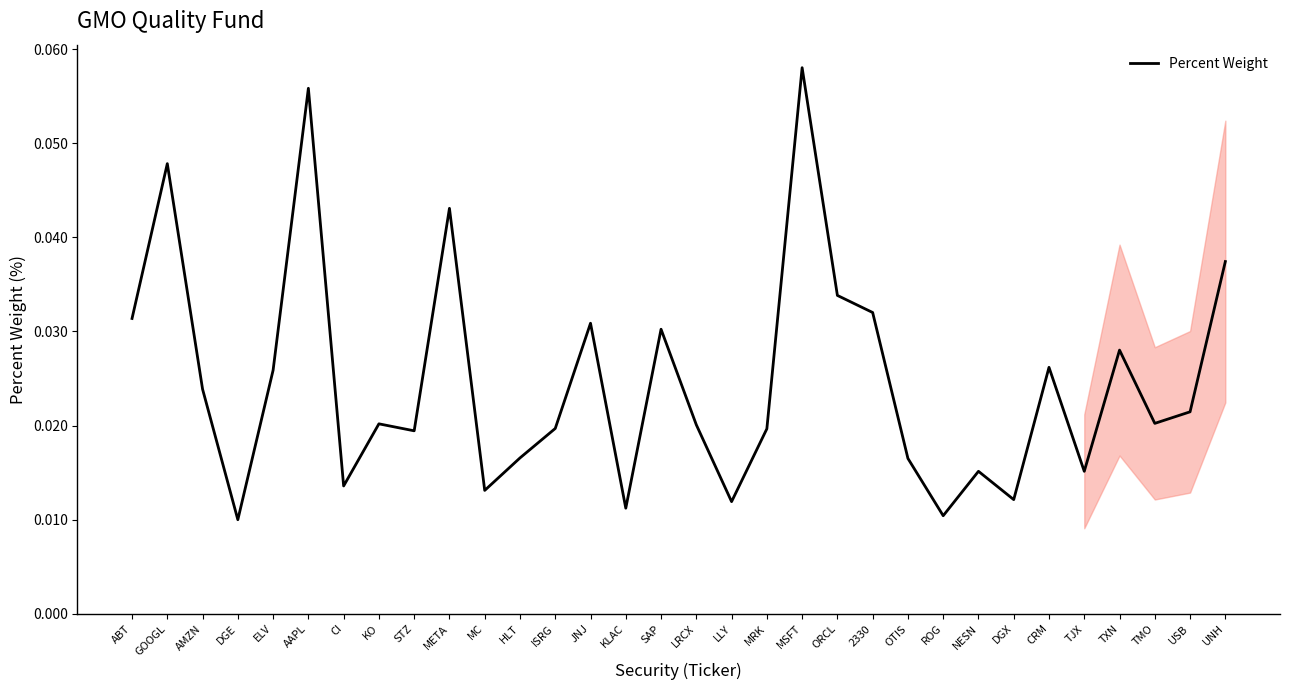

Which has a higher value, META or ABT?

META